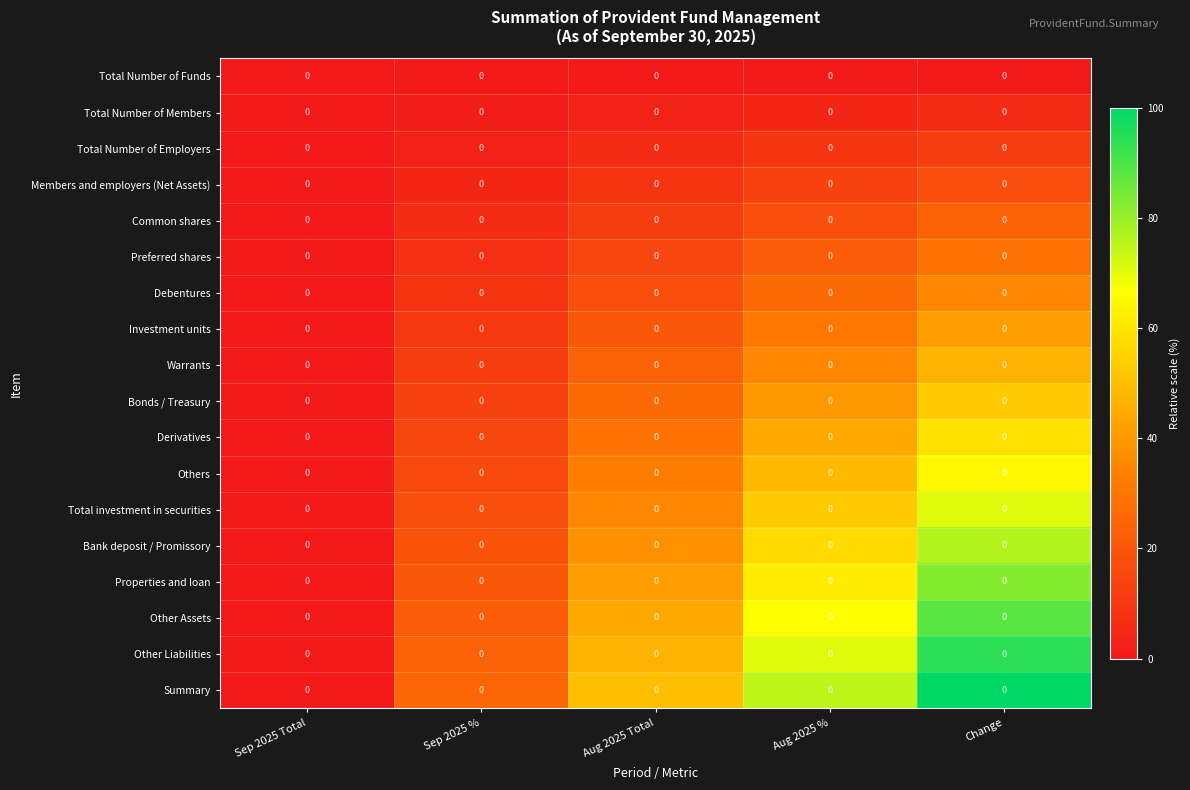

Rank the series at Aug 2025 % from lowest to highest value.

Total Number of Funds, Total Number of Members, Total Number of Employers, Members and employers (Net Assets), Common shares, Preferred shares, Debentures, Investment units, Warrants, Bonds / Treasury, Derivatives, Others, Total investment in securities, Bank deposit / Promissory, Properties and loan, Other Assets, Other Liabilities, Summary